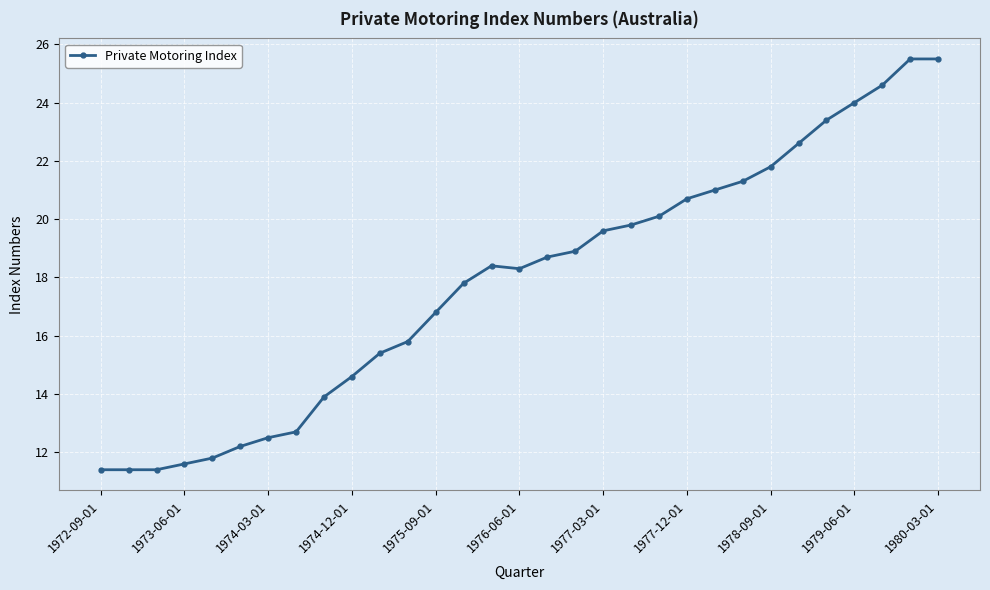

True or false: the data has more than 0 interior local peaks.

True